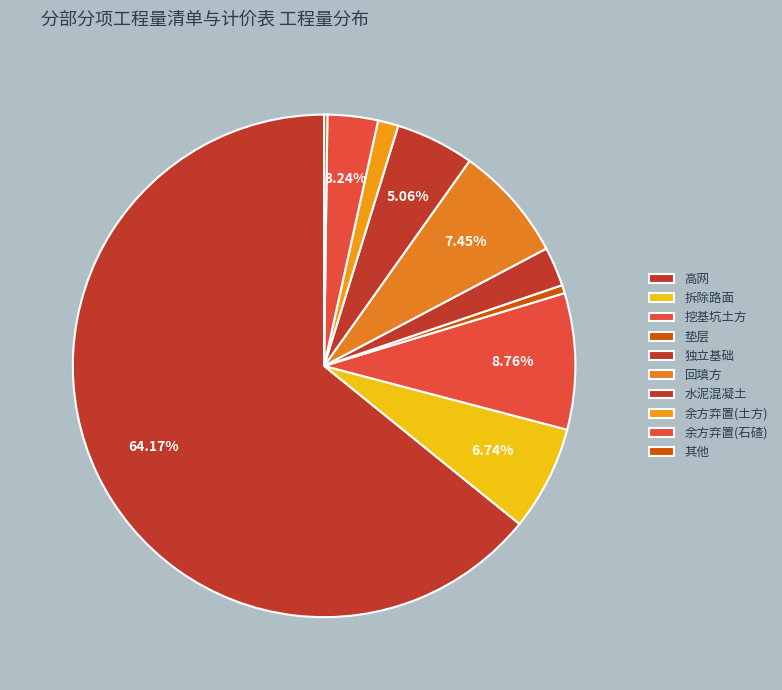

Does 高网 represent more than half of the total?

Yes